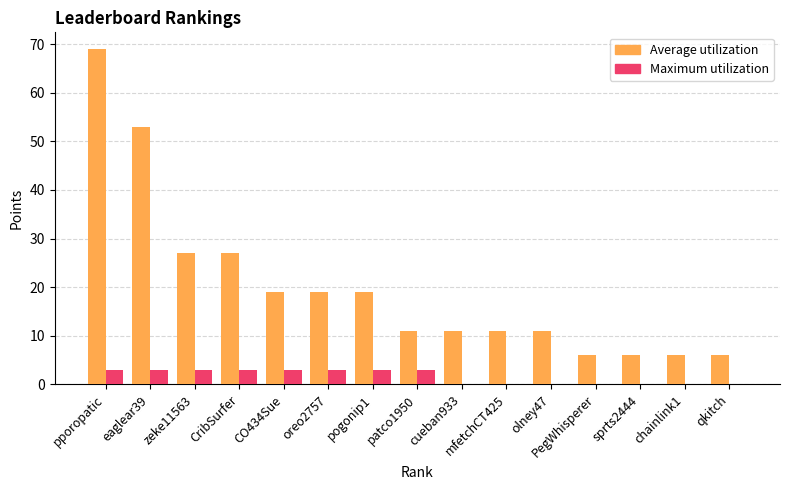

What is the greatest value displayed?

69